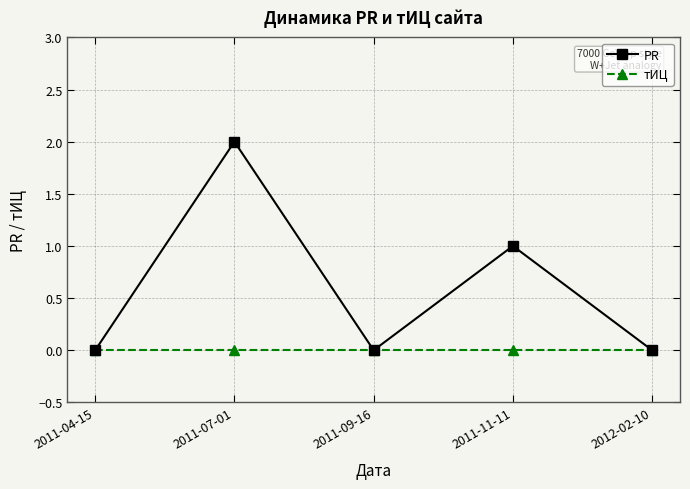

What is the difference between the maximum and minimum values in the PR series?

2